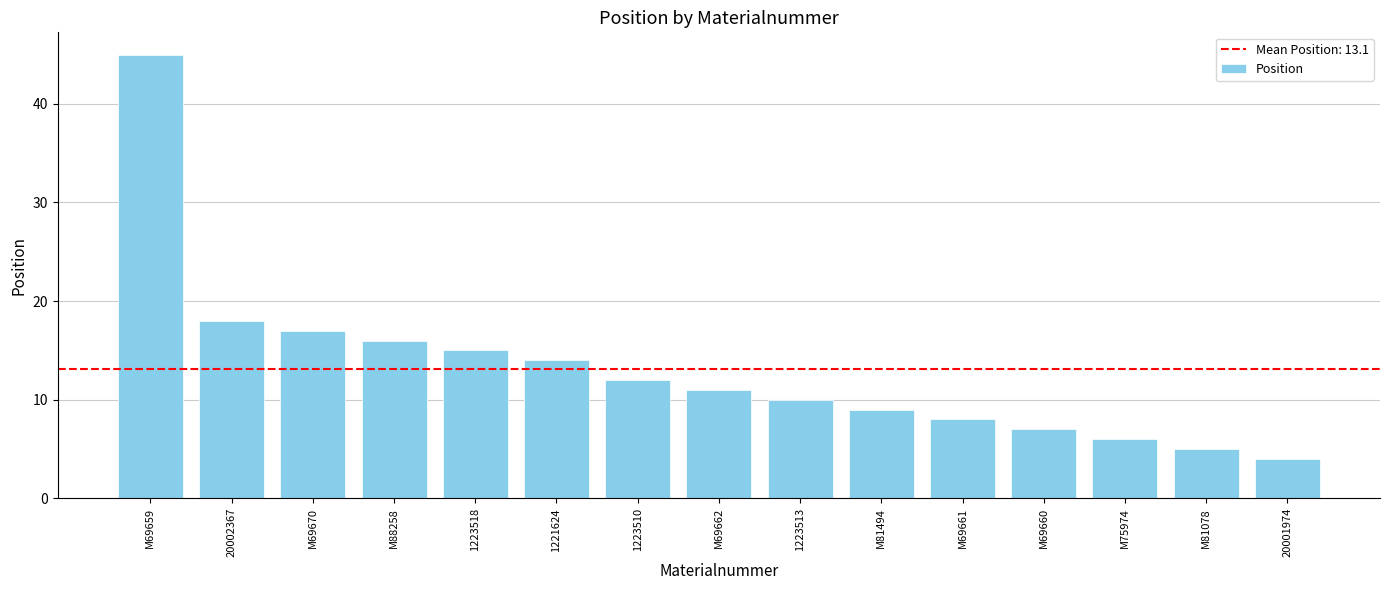

What is the ratio of the value at 1223510 to the value at M69661?

1.5